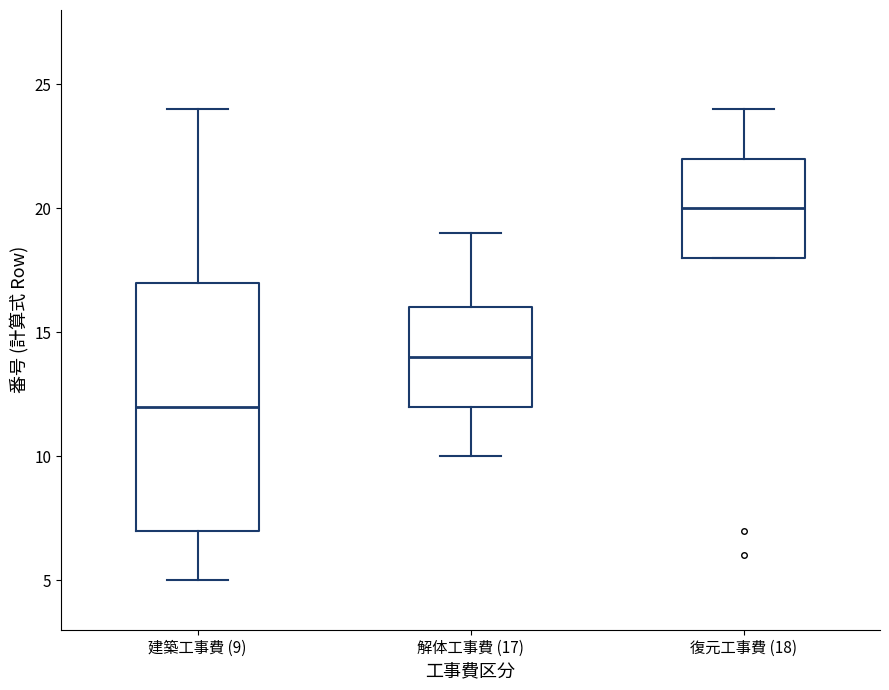

Where does the lower whisker of the box for 解体工事費 (17) end on the y-axis? The values are not printed on the chart, so give them approximately, as read against the axis.

10